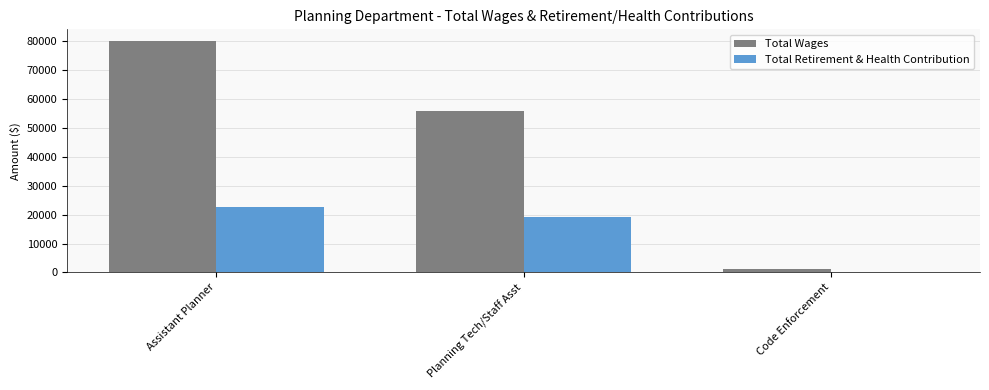

Where does the Total Wages series first go above 55899?

Assistant Planner